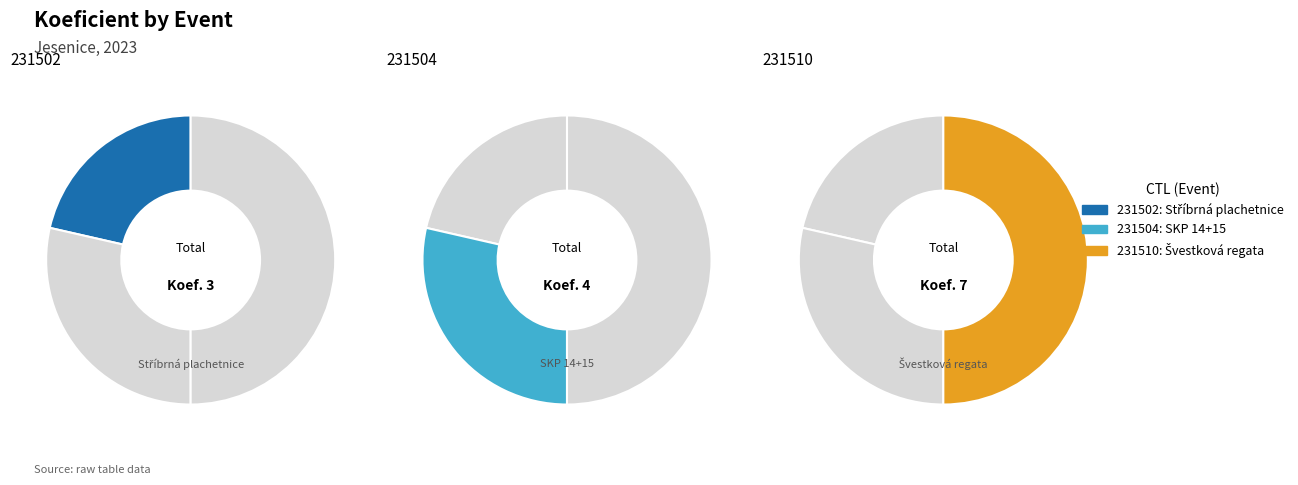

Is the sum of 231510 and 231502 greater than half?

Yes